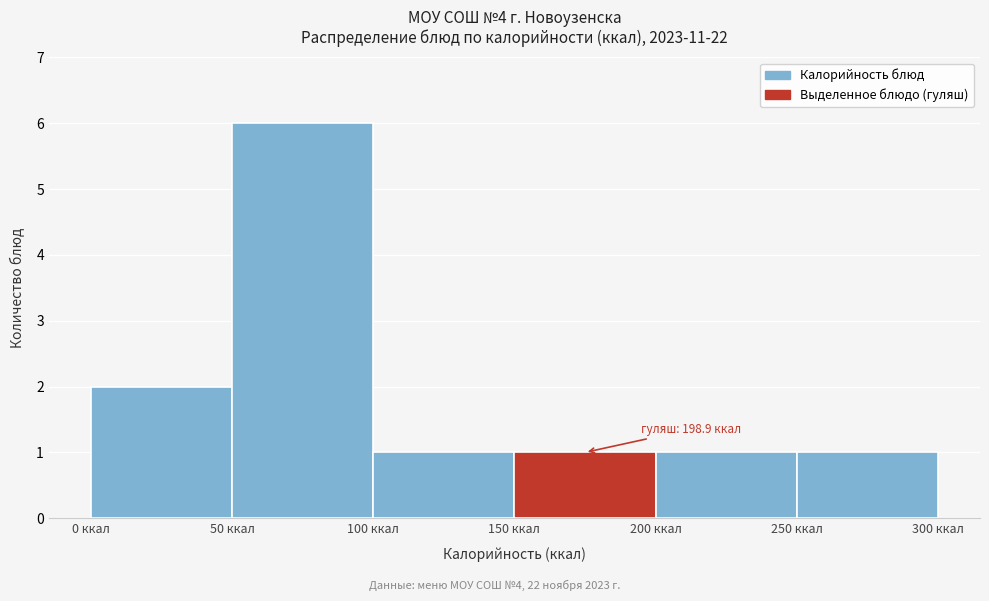

Over which range of the x-axis is the bar tallest?

50 to 100